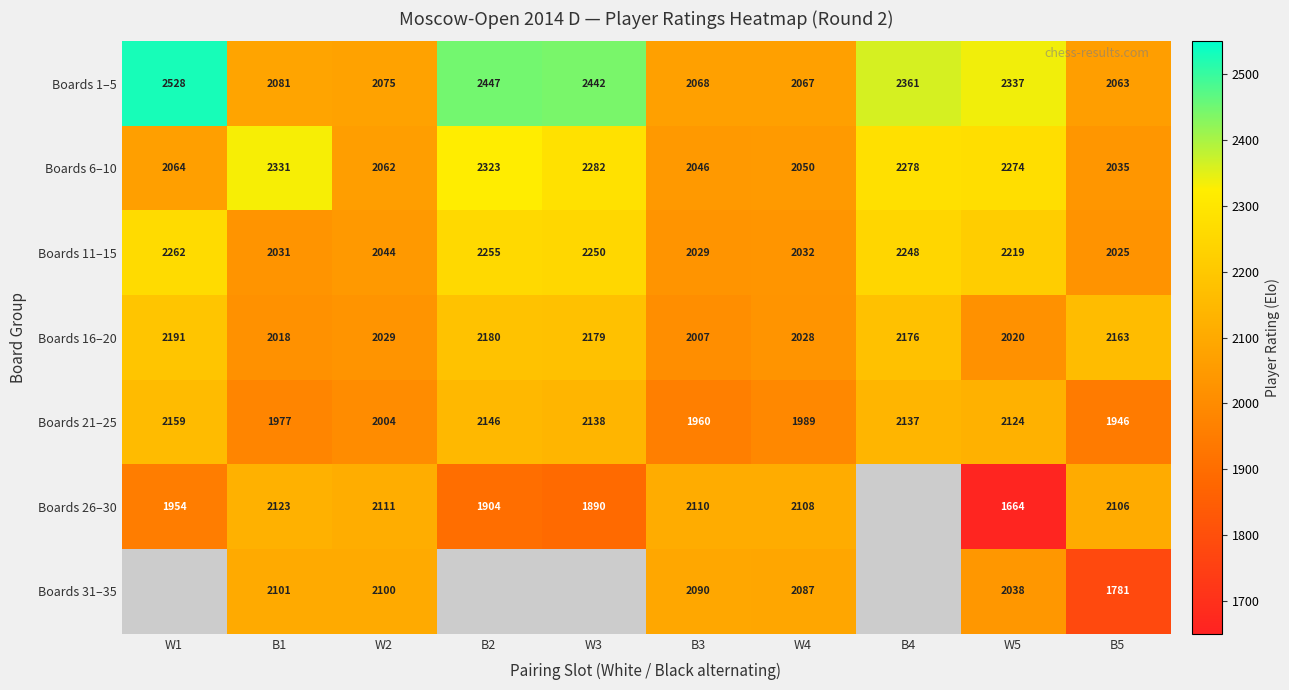

How many data points in Boards 6–10 are less than 2274?

5